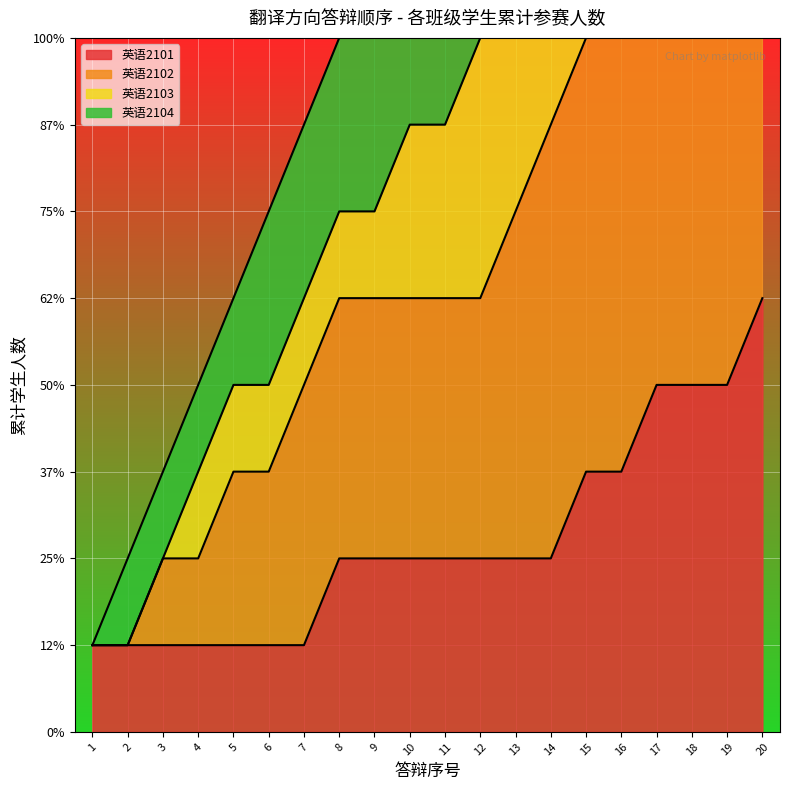

The chart shows a value of 19 at 19. True or false?

True